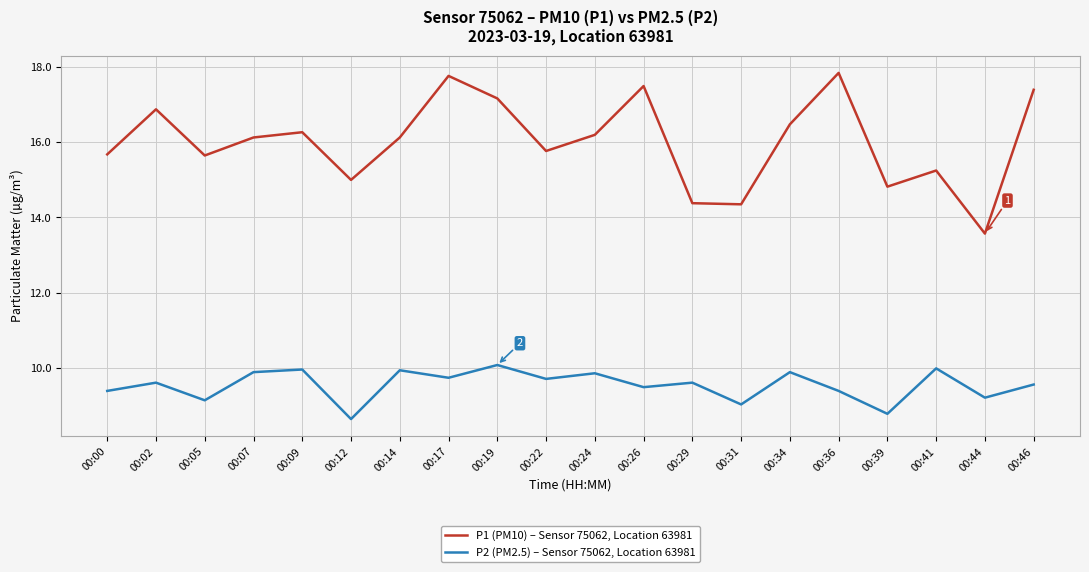

Which series has the largest total across all categories?

P1 (PM10) – Sensor 75062, Location 63981